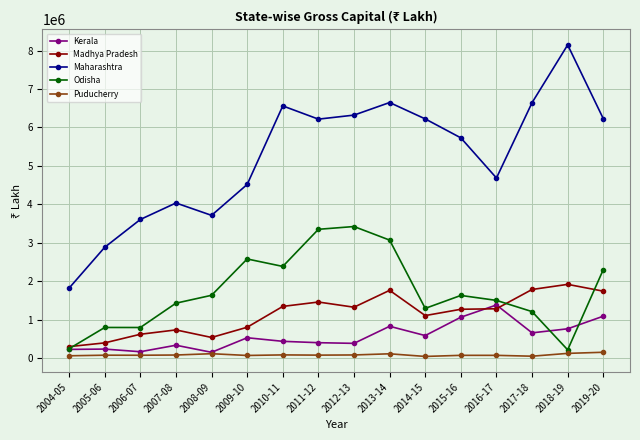

What is the highest value of the Puducherry series?

147795